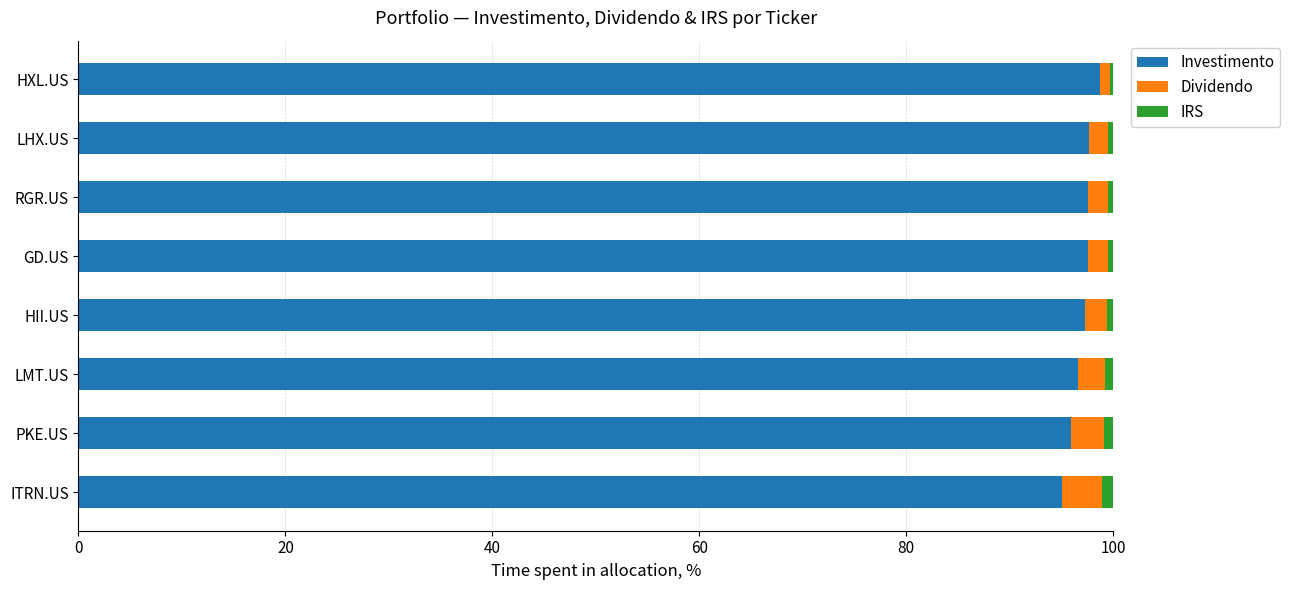

What are all the series names shown in the legend?

Investimento, Dividendo, IRS